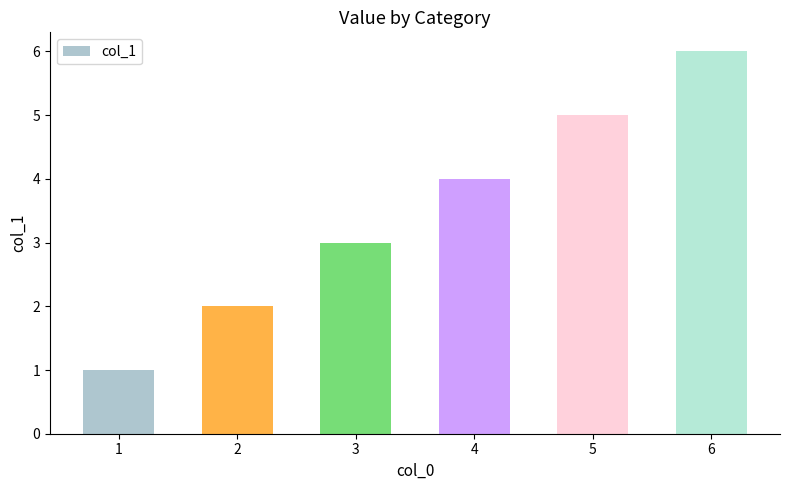

What is the sum of all values?

21